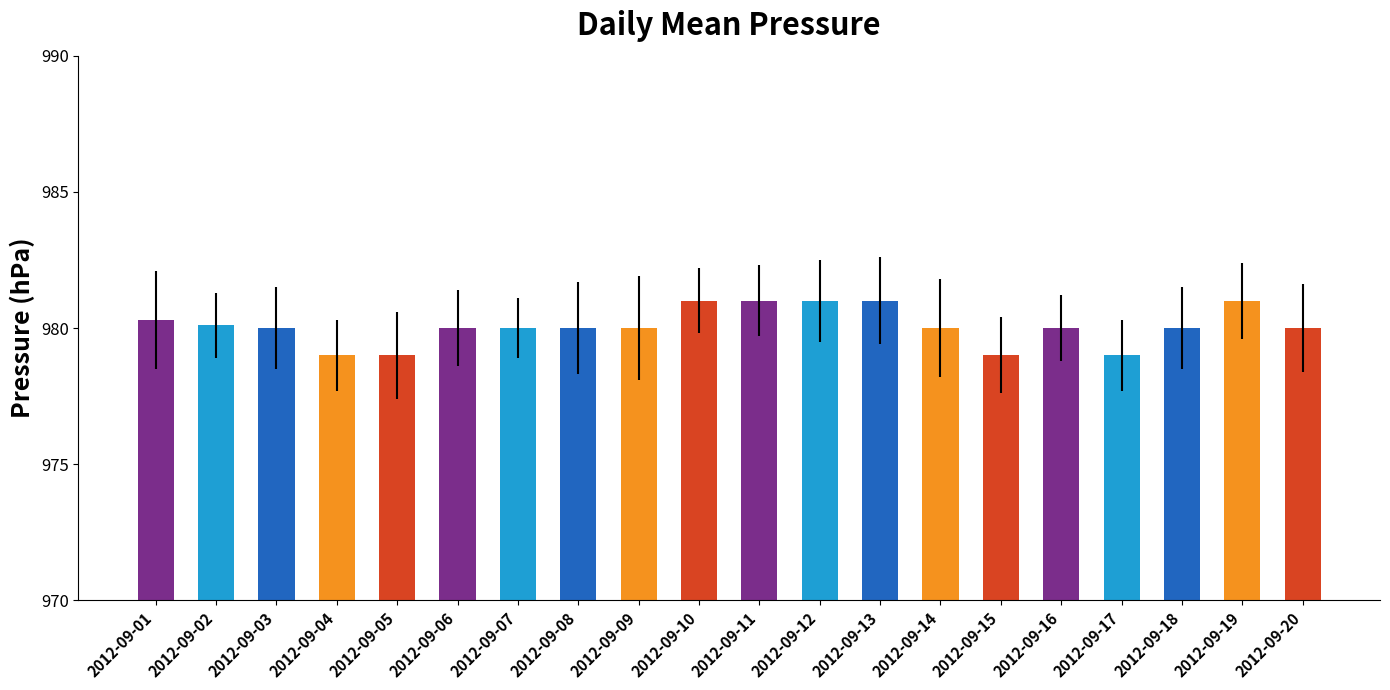

Approximately how many times larger is the value at 2012-09-12 compared to 2012-09-01?

1.0